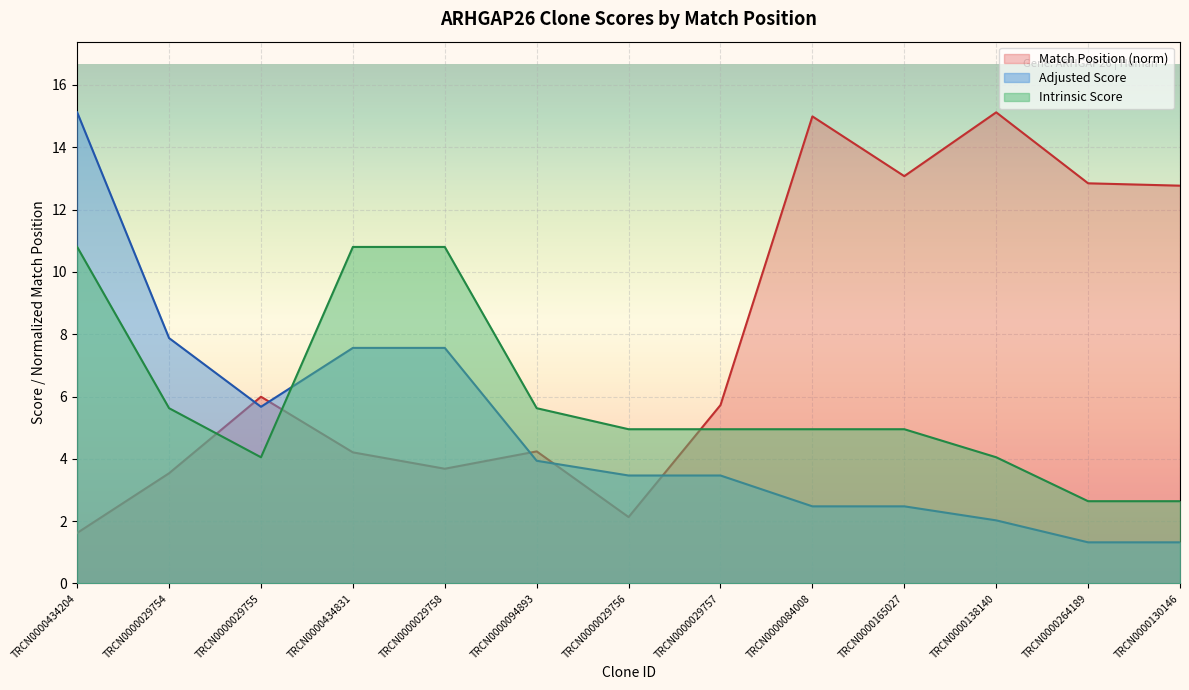

At which label does Intrinsic Score first exceed 4?

TRCN0000434204